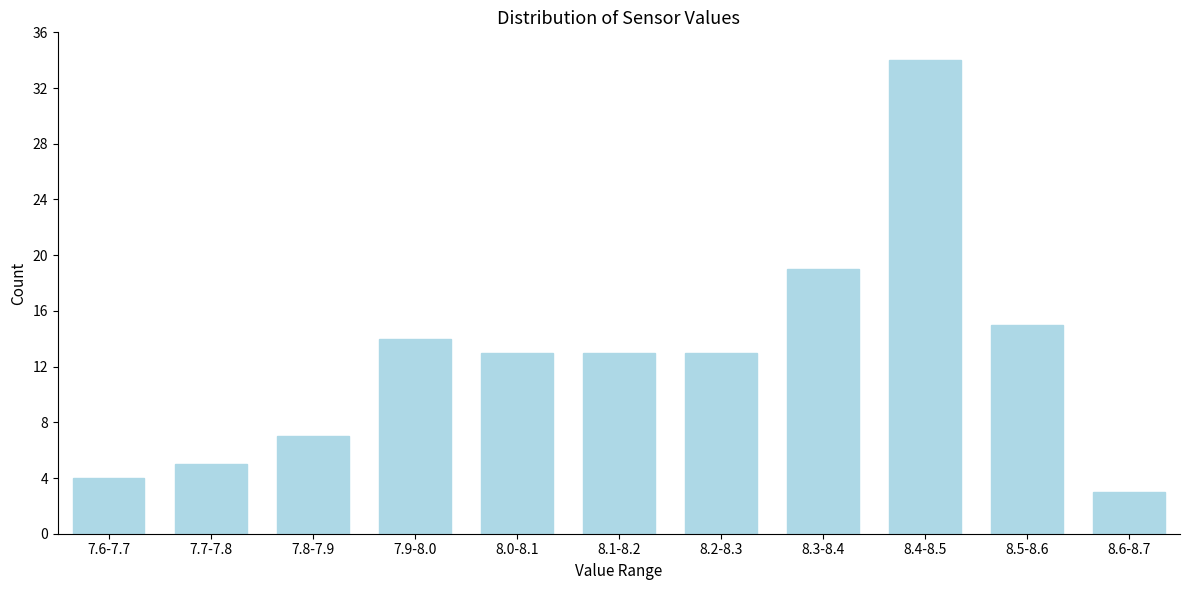

Reading right to left, transcribe all the data shown in this chart.

8.6-8.7=3	8.5-8.6=15	8.4-8.5=34	8.3-8.4=19	8.2-8.3=13	8.1-8.2=13	8.0-8.1=13	7.9-8.0=14	7.8-7.9=7	7.7-7.8=5	7.6-7.7=4